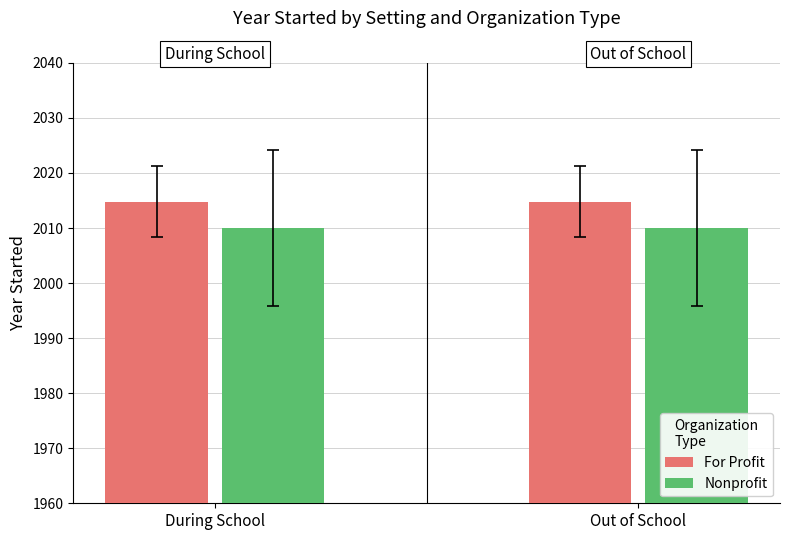

What is the minimum value for For Profit?

2014.8